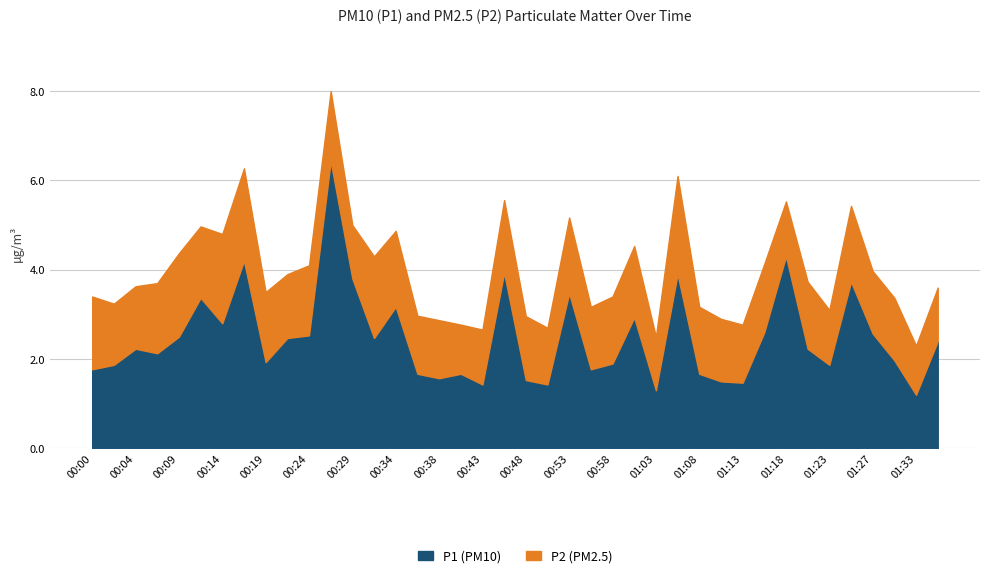

How many series are shown in this chart?

2